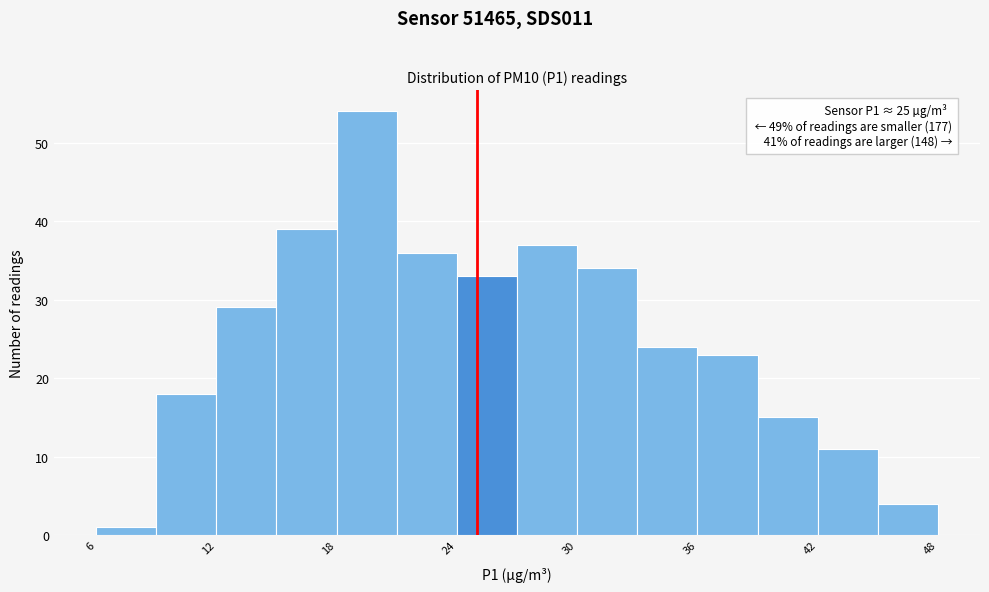

Around what value on the x-axis is the tallest bar? Give the approximate position of its centre, as read against the axis.

20